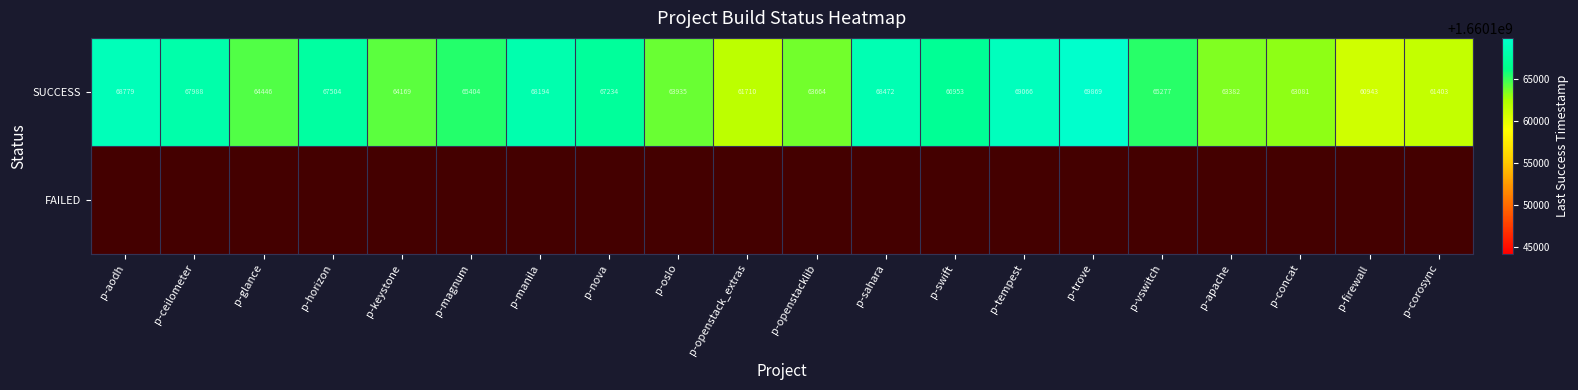

What is the sum of all SUCCESS values?

1311473